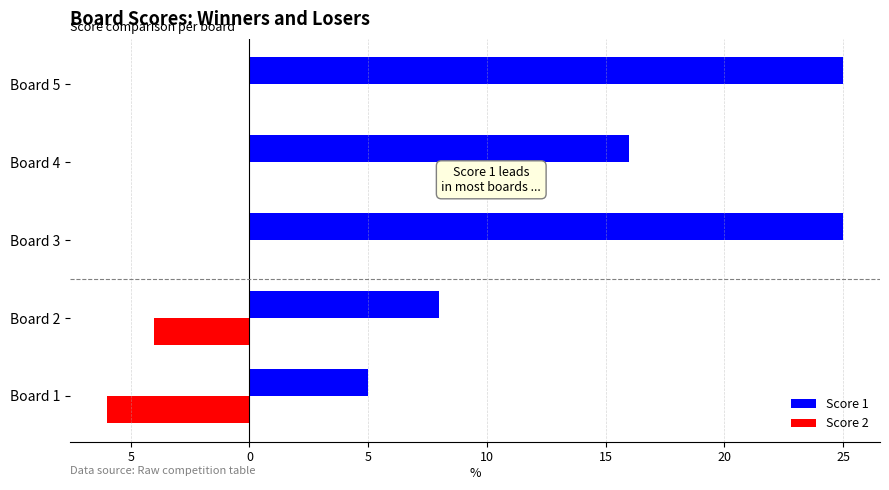

At how many categories does at least one series exceed 3?

5